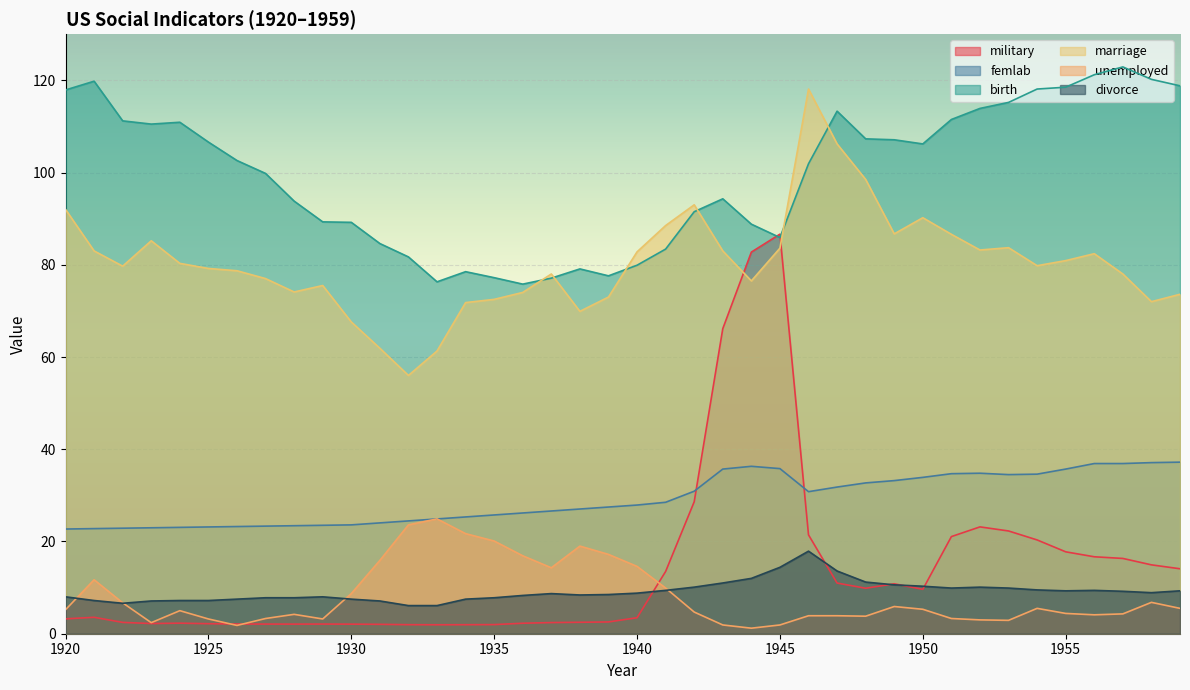

Which series has the widest spread of values?

military